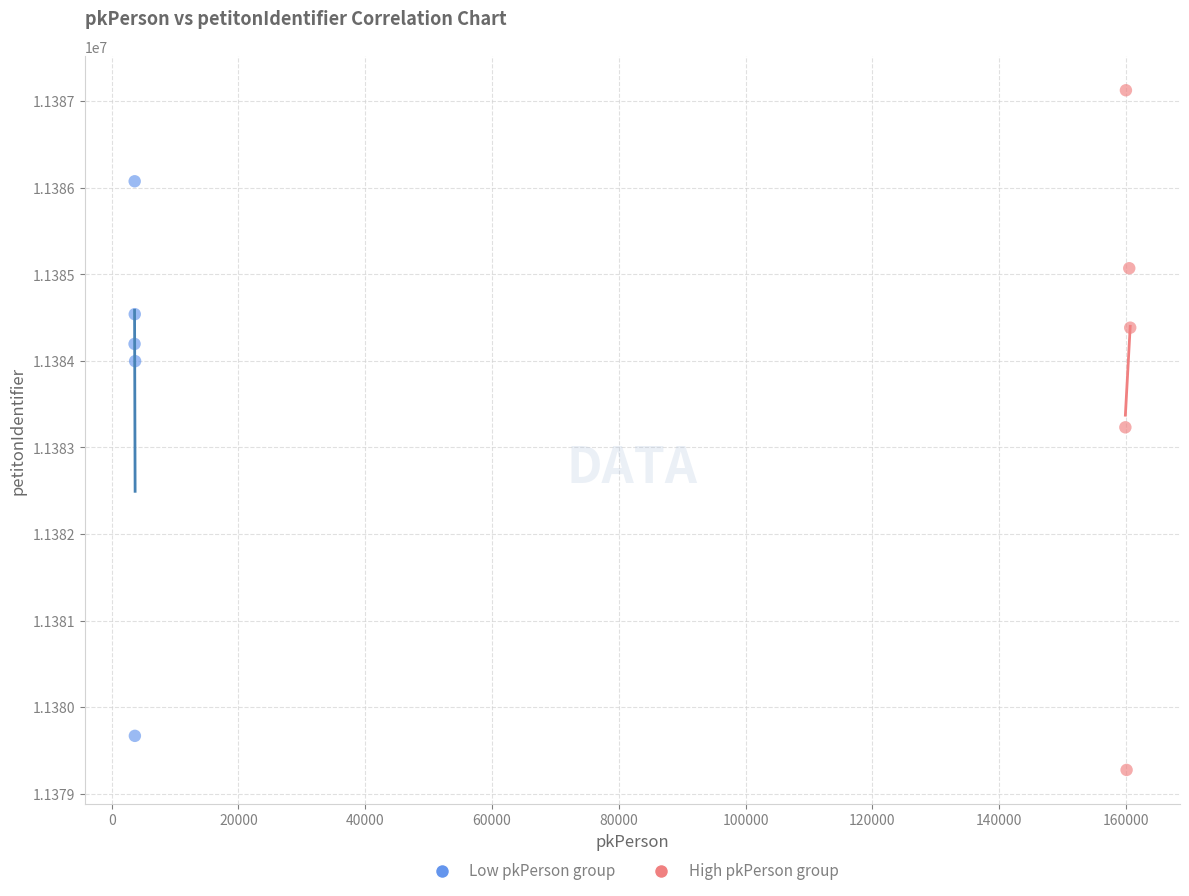

Which series has the widest spread of Y values?

High pkPerson group